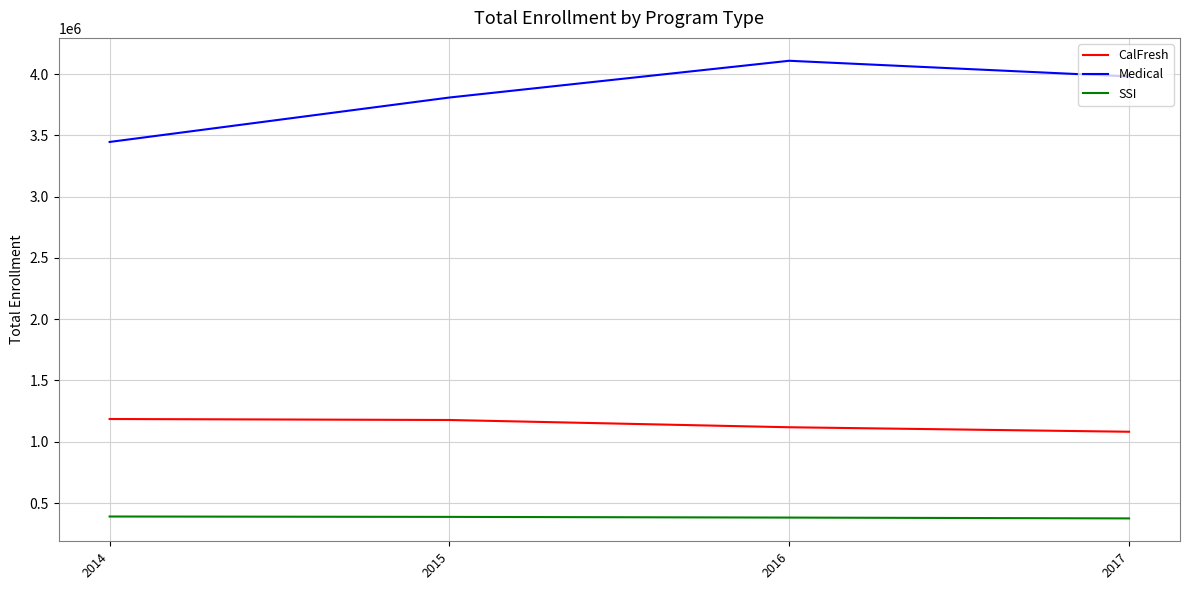

What are all the series names shown in the legend?

CalFresh, Medical, SSI